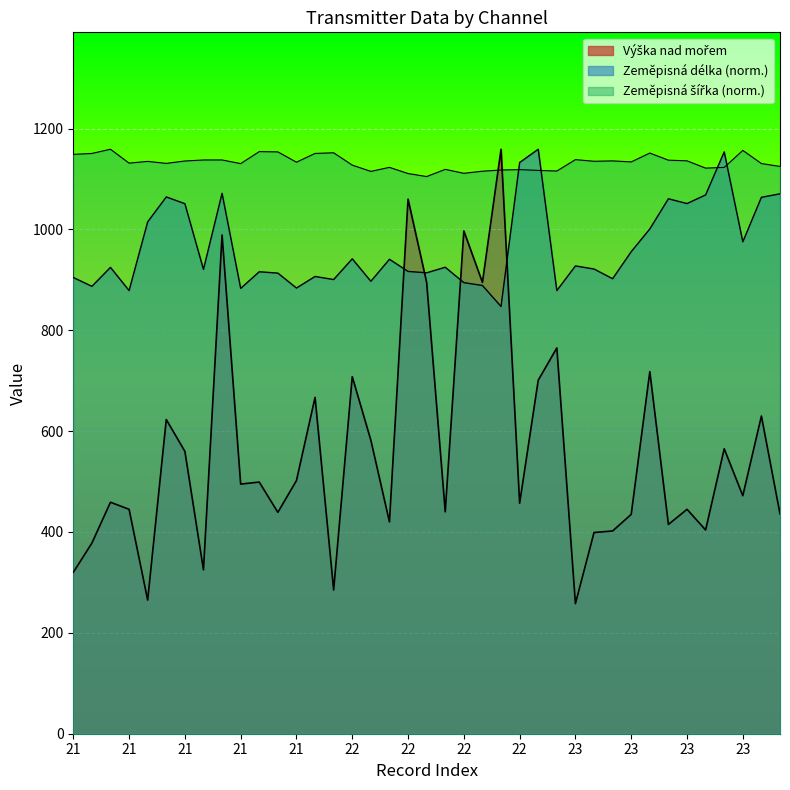

Between 22 and 22, which series saw the biggest shift?

Výška nad mořem